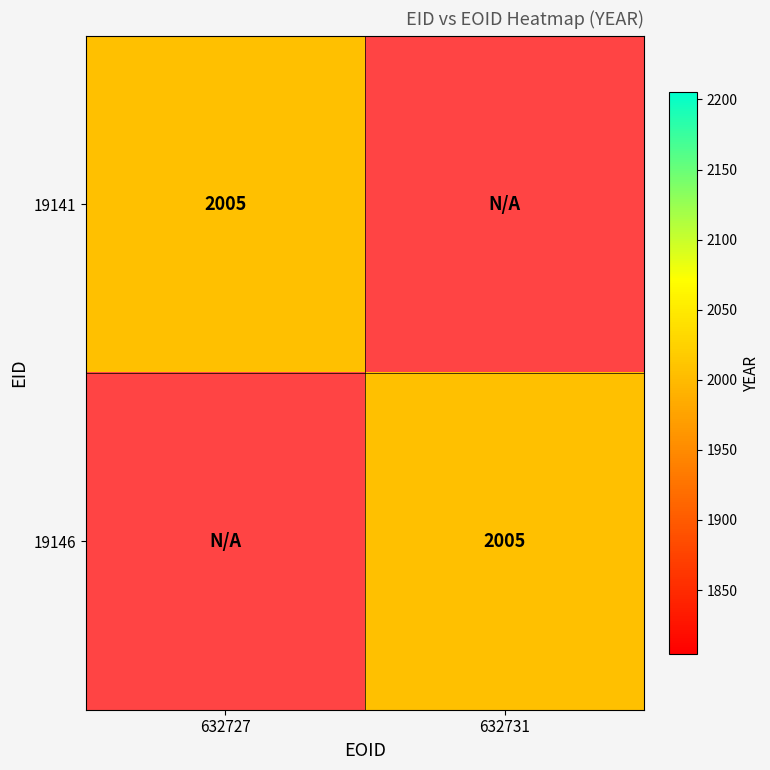

True or false: 19141 has a value of 2005 at 632727.

True